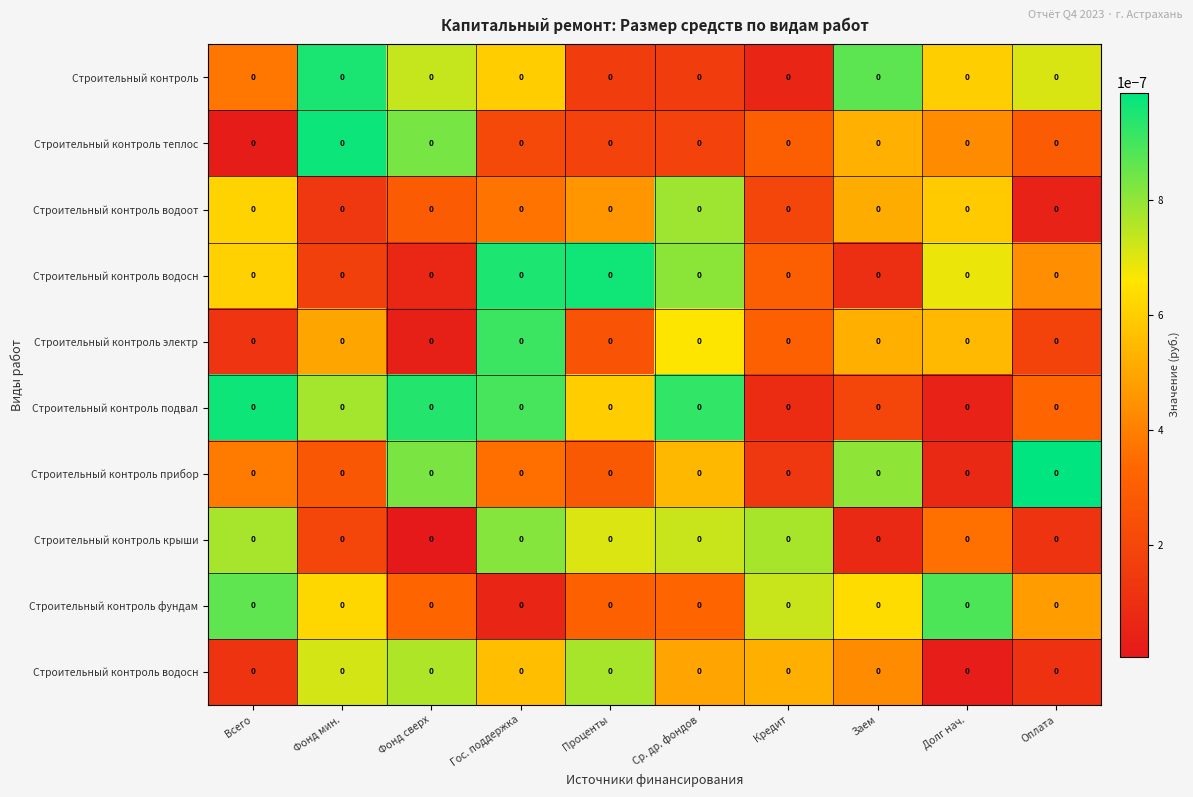

Which has a higher value, Фонд сверх or Проценты?

Фонд сверх